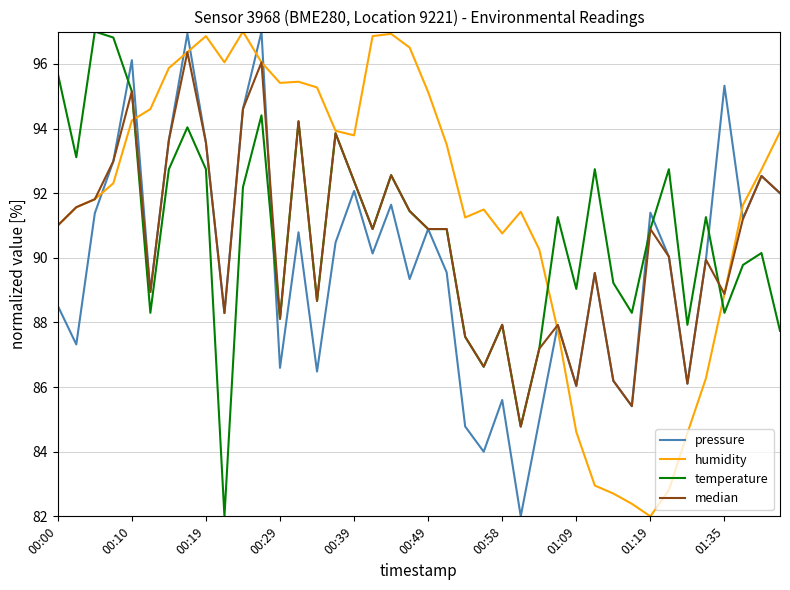

List the series in order of their overall mean, highest first.

humidity, temperature, median, pressure